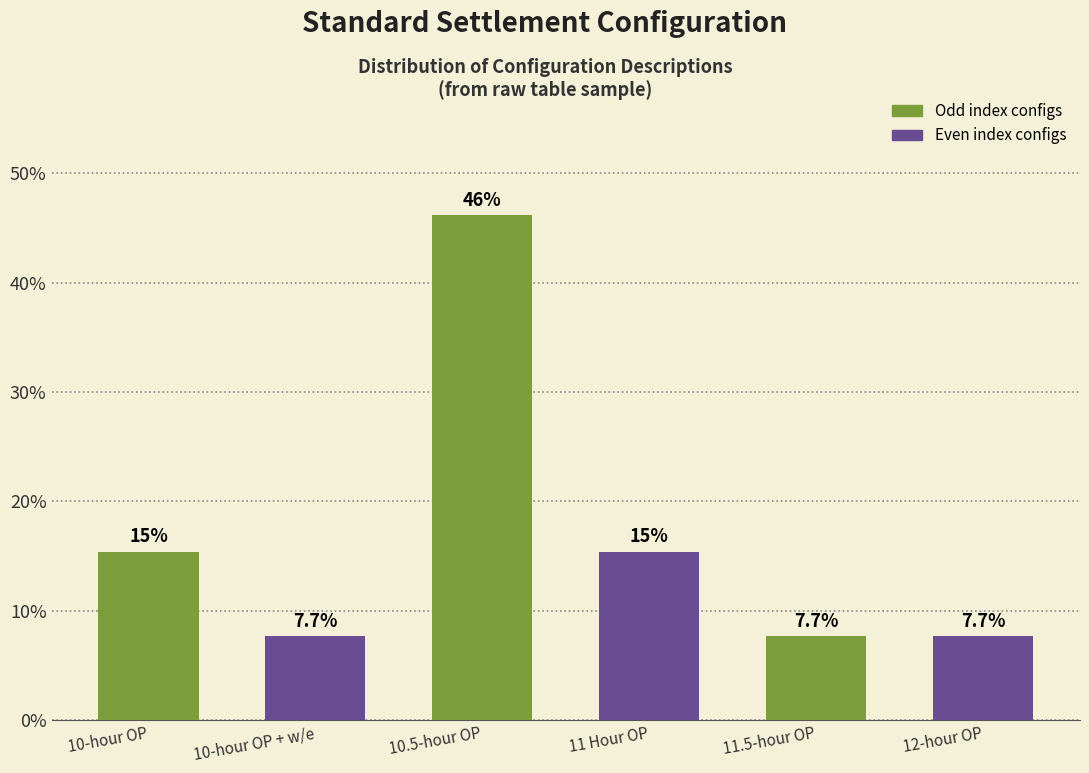

Reading left to right, what are all the values shown in this chart?

15.4	7.7	46.2	15.4	7.7	7.7